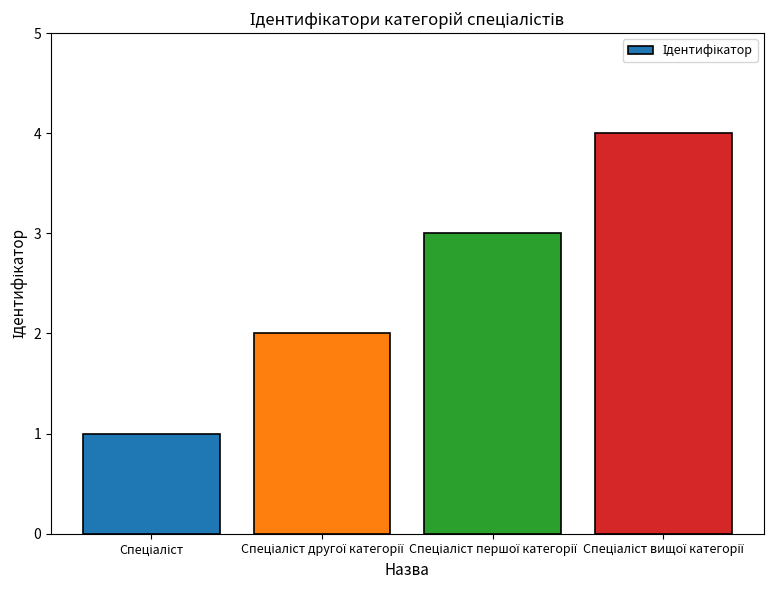

What is the difference between the maximum and minimum values?

3